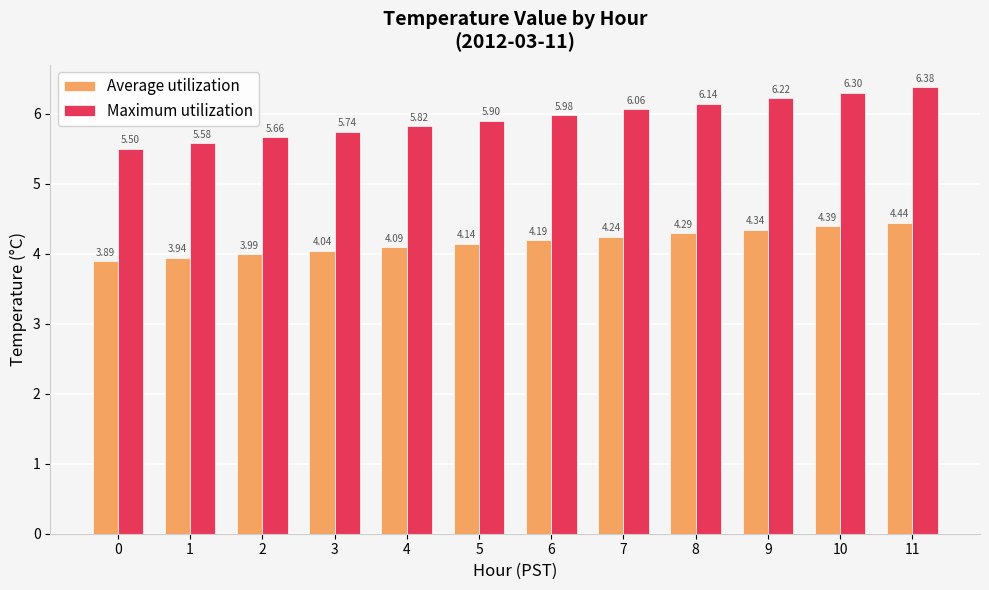

At which category is the sum across all series the highest?

11